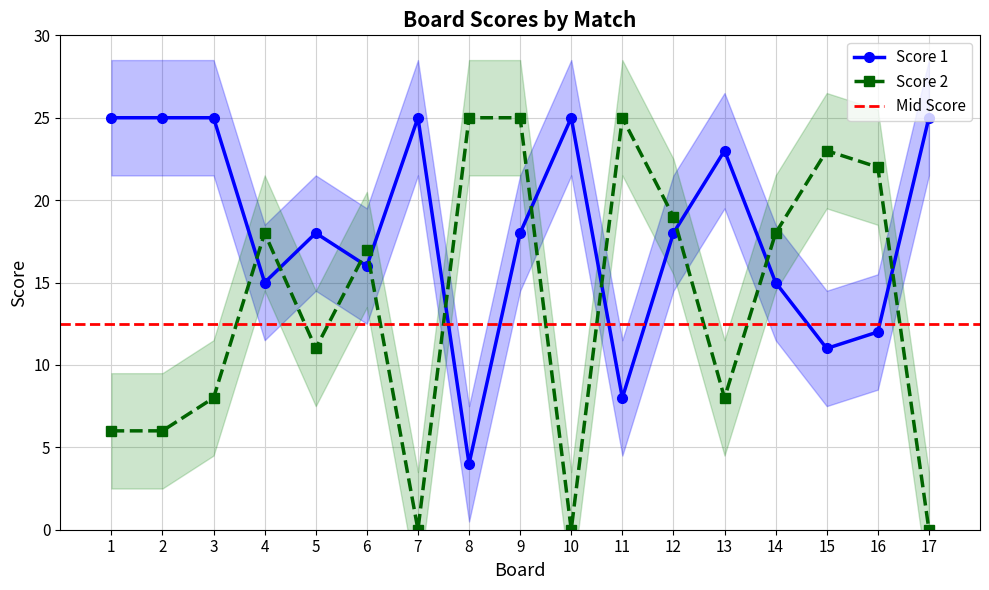

At how many categories does at least one series exceed 4?

17